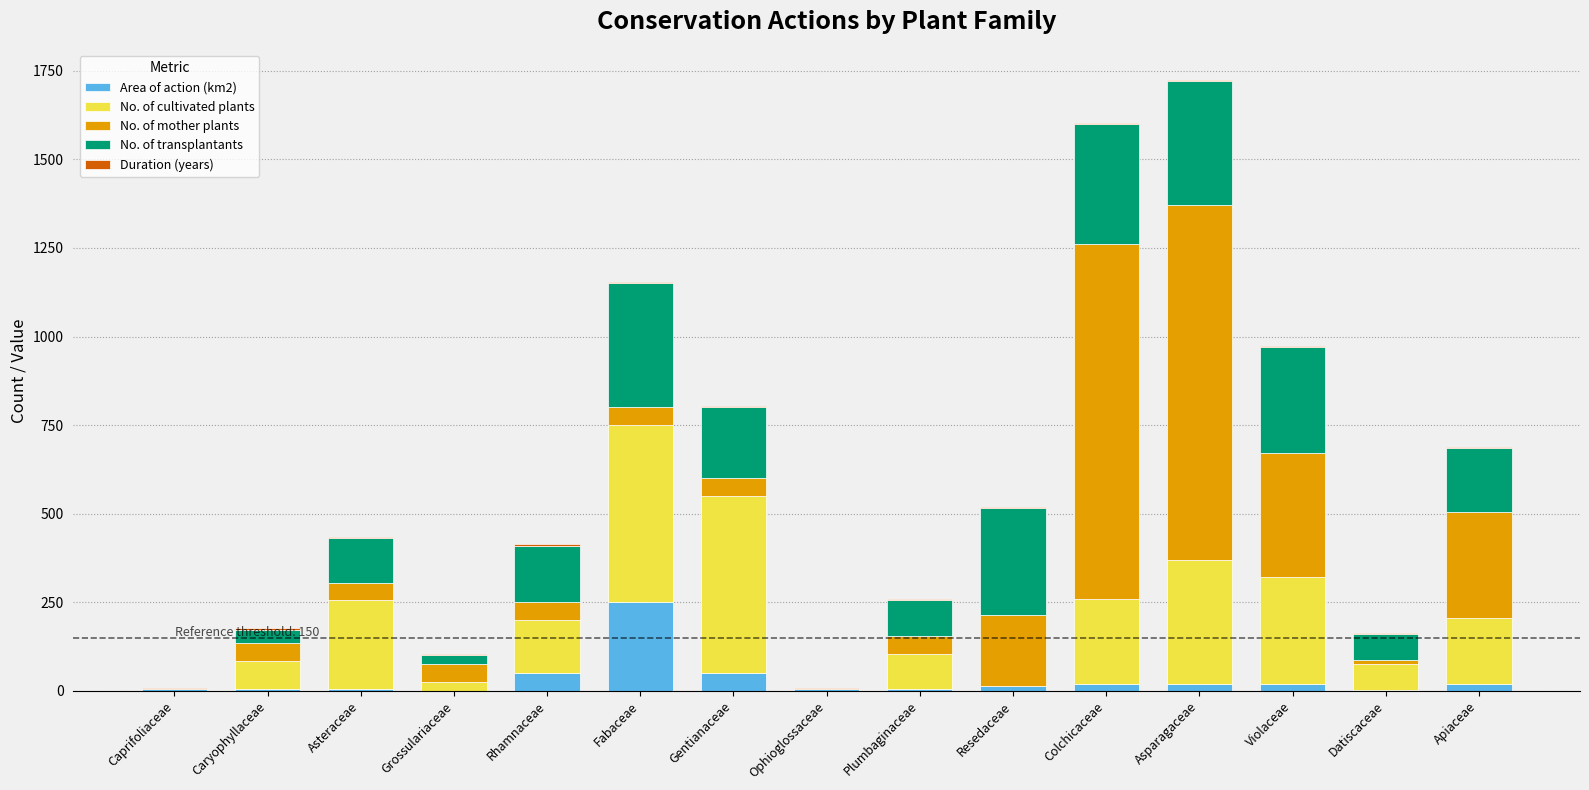

What is the maximum value for Area of action (km2)?

250.0